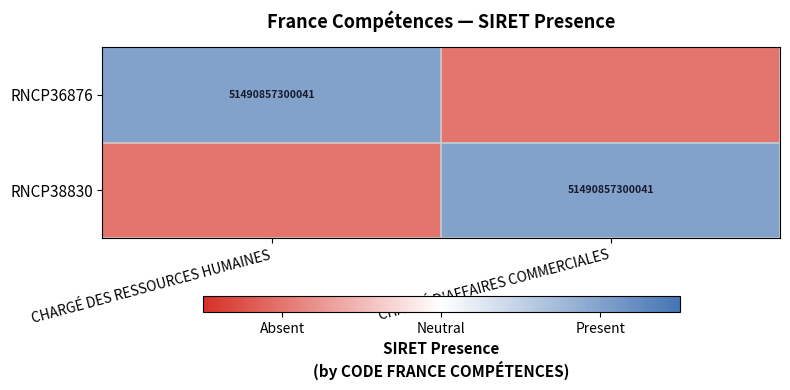

Is it true that RNCP38830 equals 20954357708316 at CHARGÉ D'AFFAIRES COMMERCIALES?

False